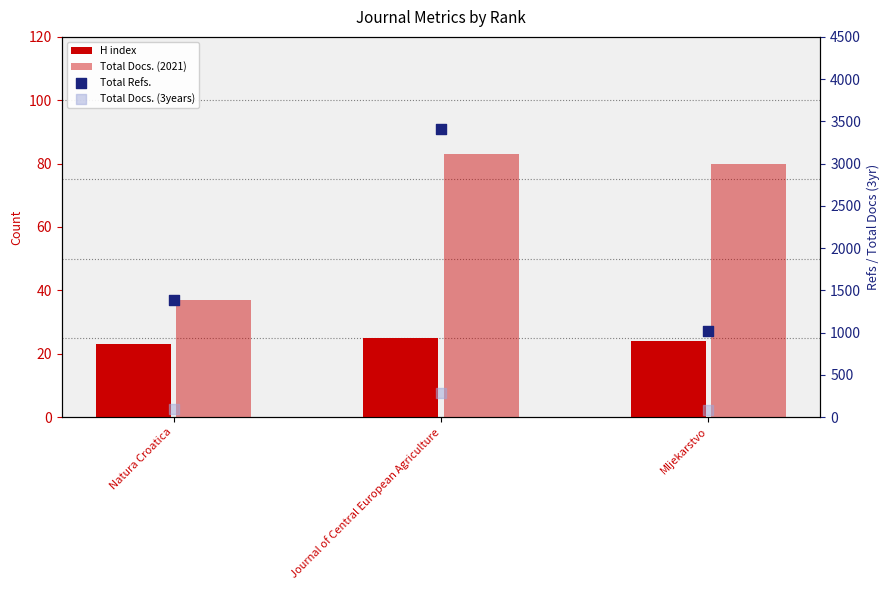

Is the value of Total Refs. at Natura Croatica greater than the value of Total Docs. (3years) at Journal of Central European Agriculture?

Yes